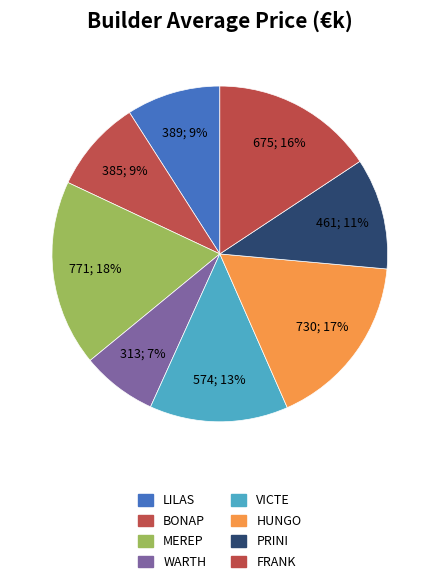

Count the number of slices in the pie.

8